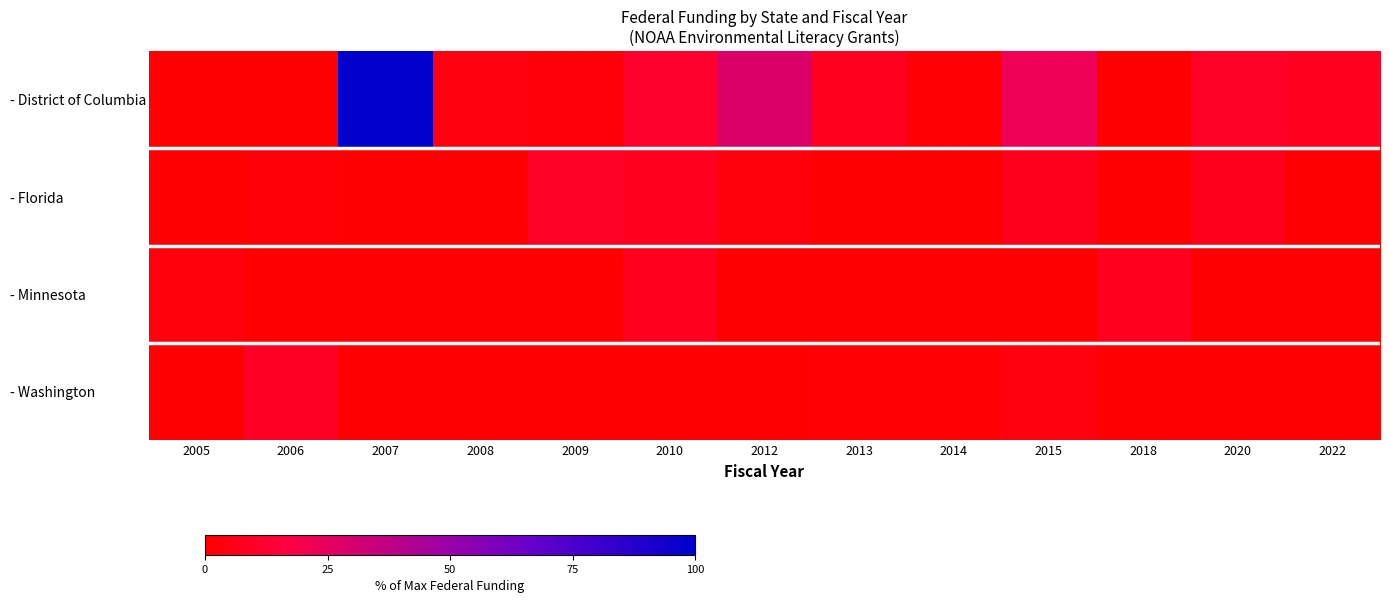

What is the spread (max minus min) of values at 2010?

11.2